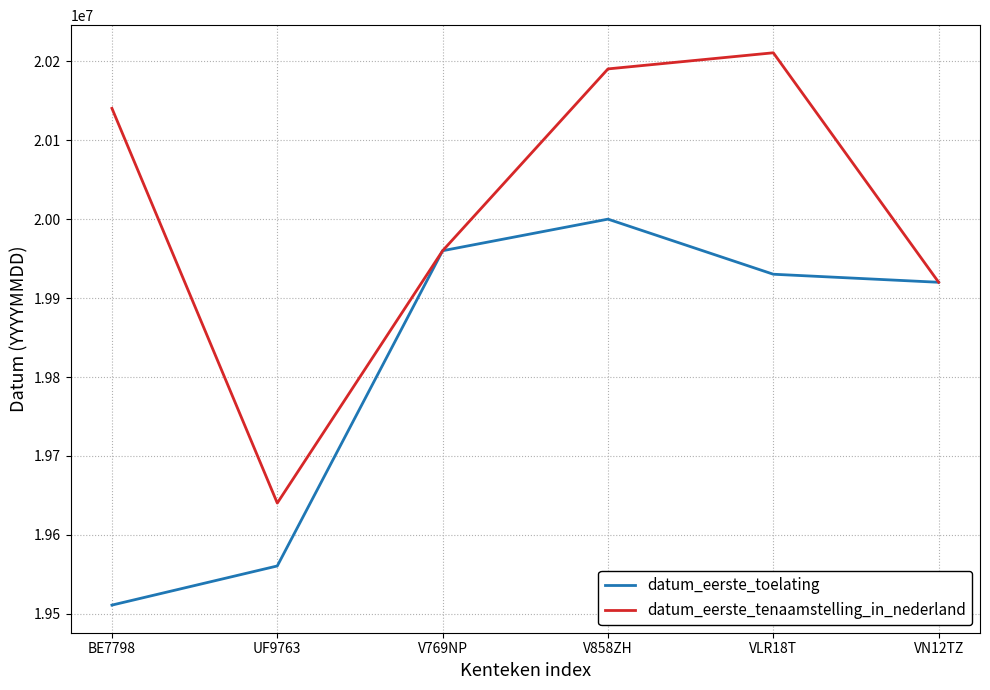

What is the total value across all series at BE7798?

39651524